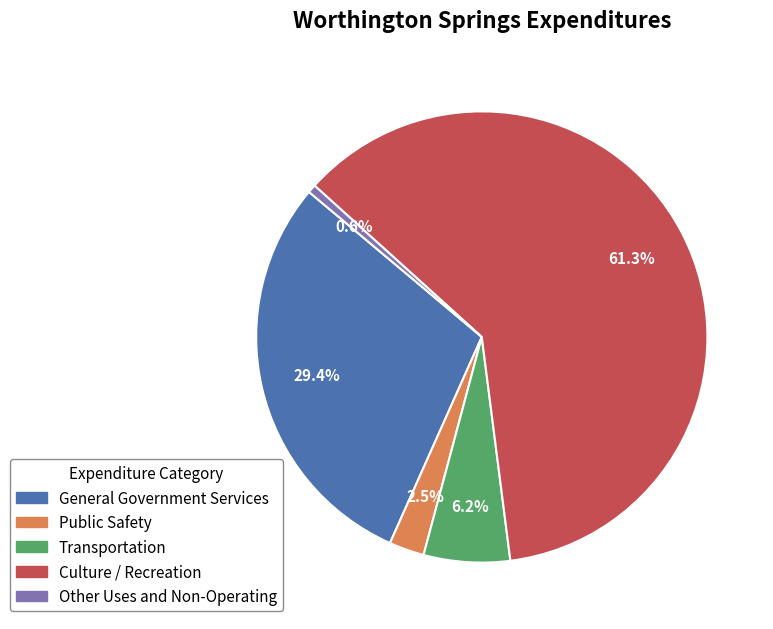

To the nearest percent, what is the average slice percentage?

20%